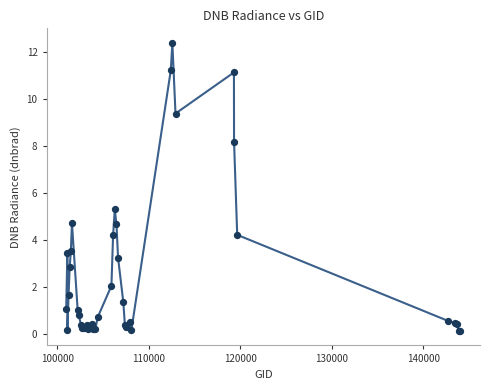

What Y value in the scatter plot is closest to 6?

5.3